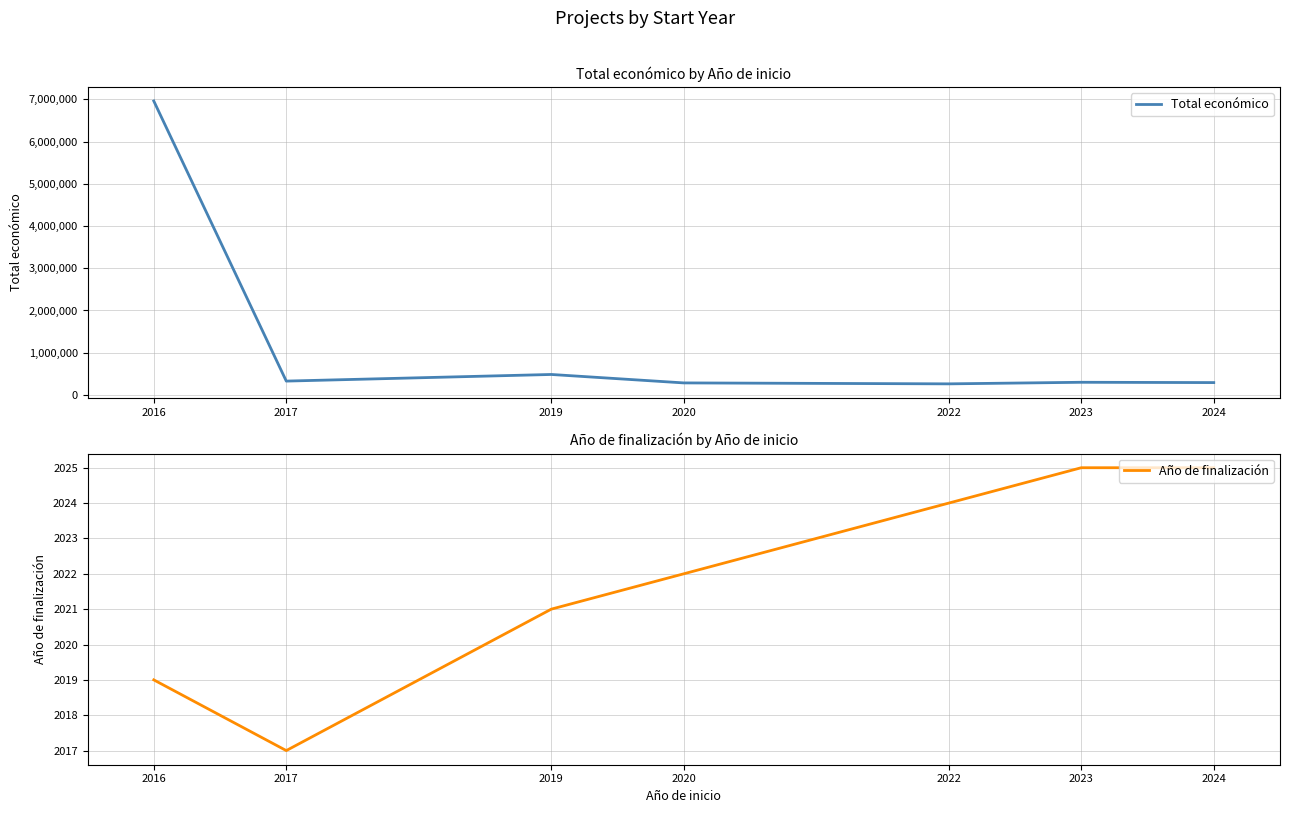

Which series has the largest range (max minus min)?

Total económico